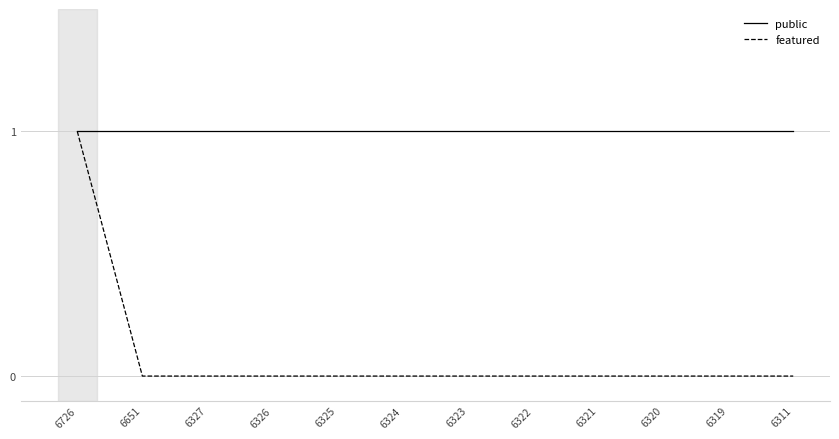

Does the chart have visible grid lines?

Yes